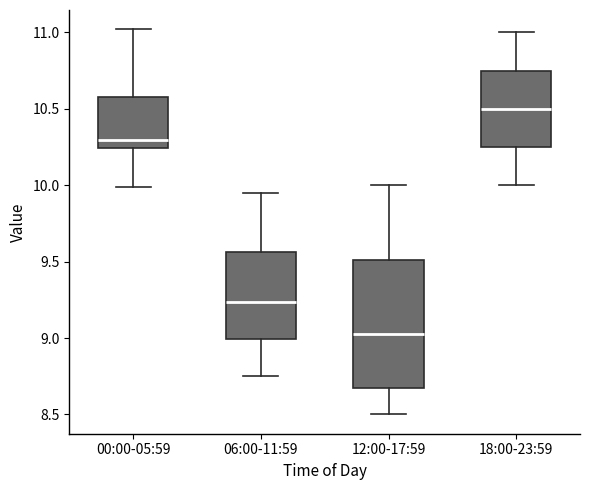

Where does the upper whisker of the box for 06:00-11:59 end on the y-axis? The values are not printed on the chart, so give them approximately, as read against the axis.

9.95